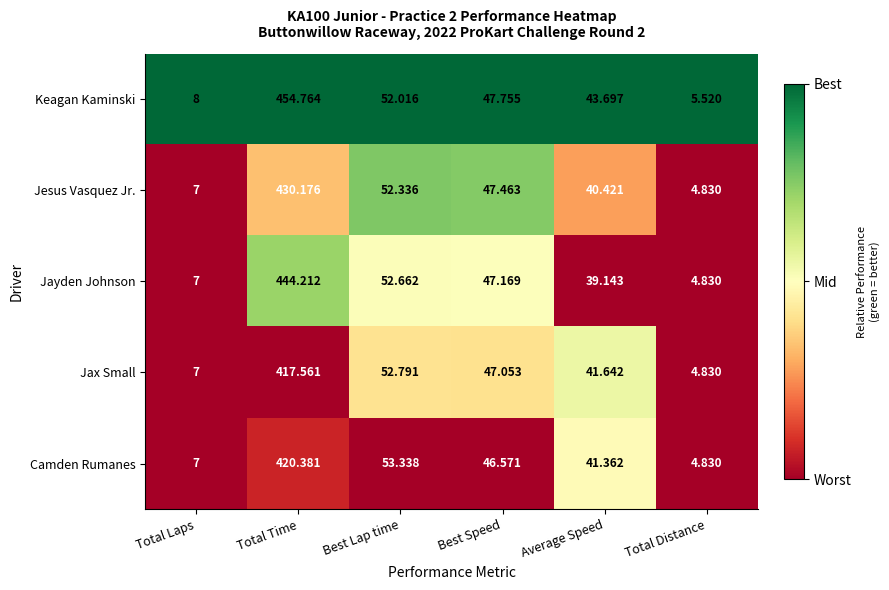

How many series are shown in this chart?

5